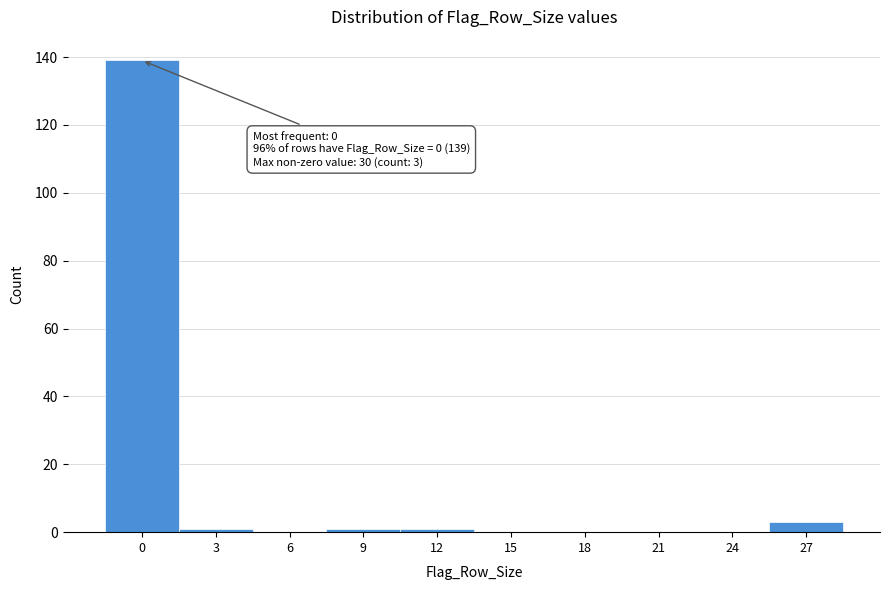

Reading right to left, list all the values displayed in this chart.

27=3	24=0	21=0	18=0	15=0	12=1	9=1	6=0	3=1	0=139